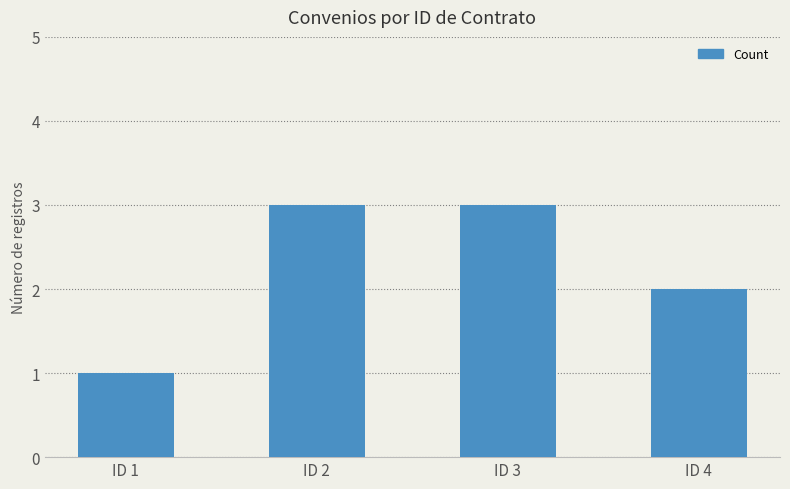

Reading right to left, what are all the values shown in this chart?

2	3	3	1